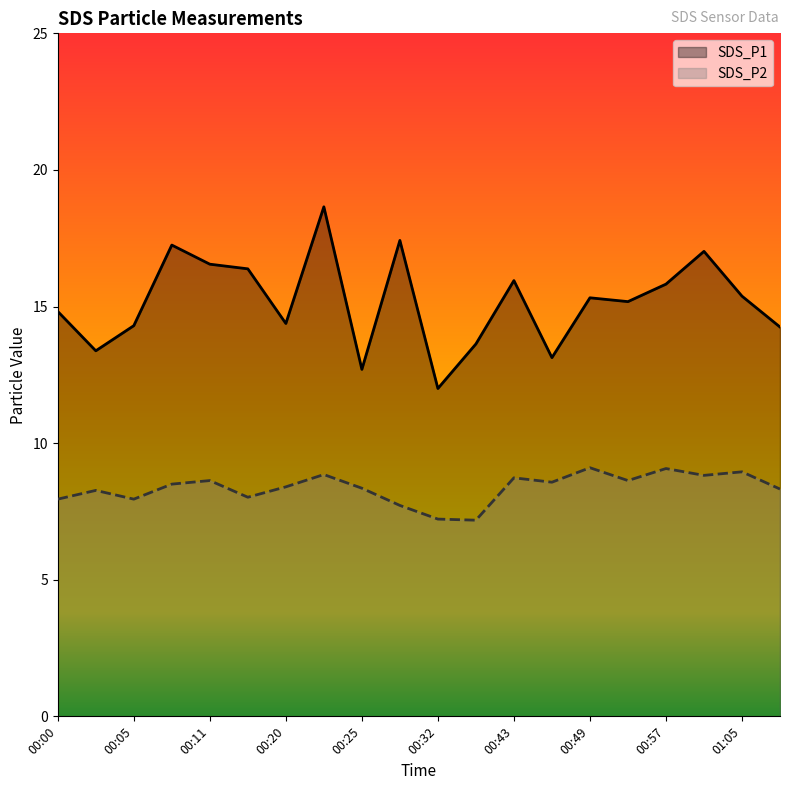

What is the value of the SDS_P2 point at the 11th from the left?

7.2